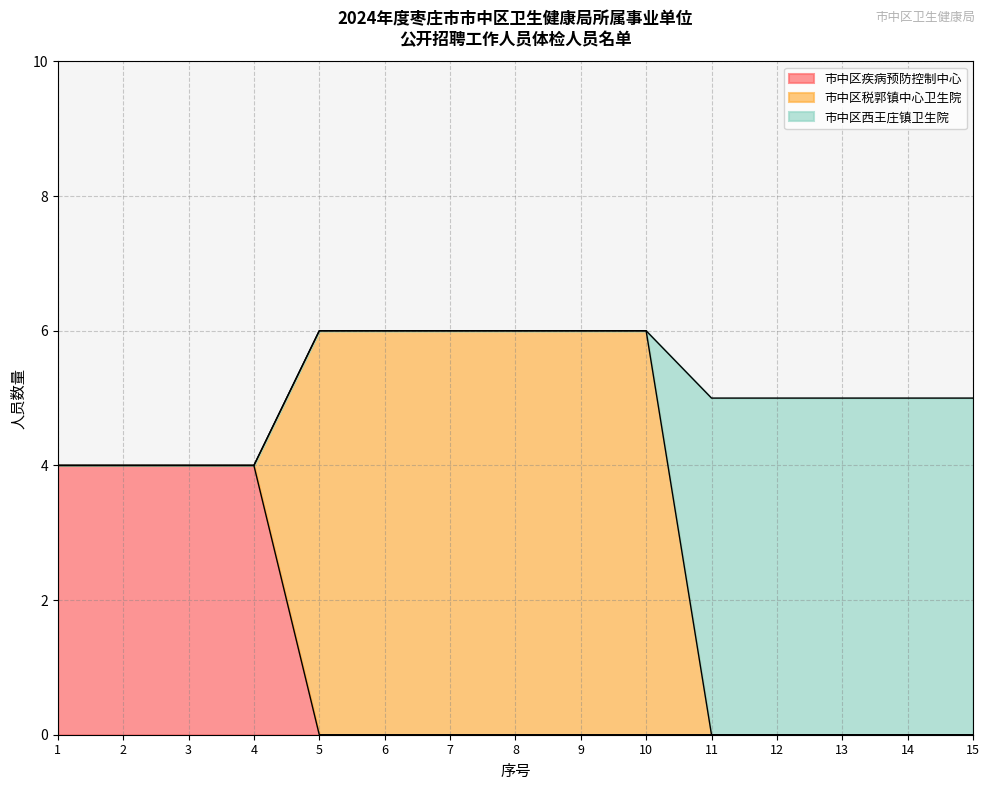

The value of 市中区疾病预防控制中心 at 2 is 4. True or false?

True